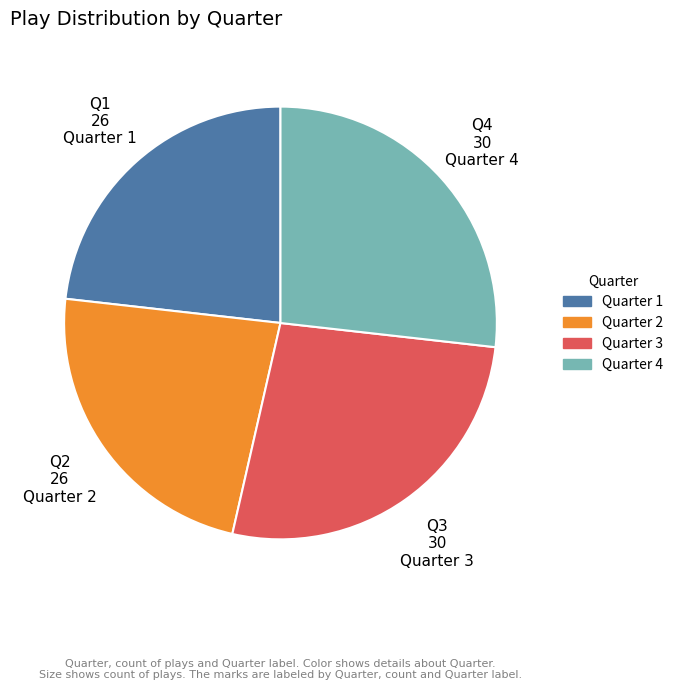

Which has a higher value, Quarter 3 or Quarter 2?

Quarter 3